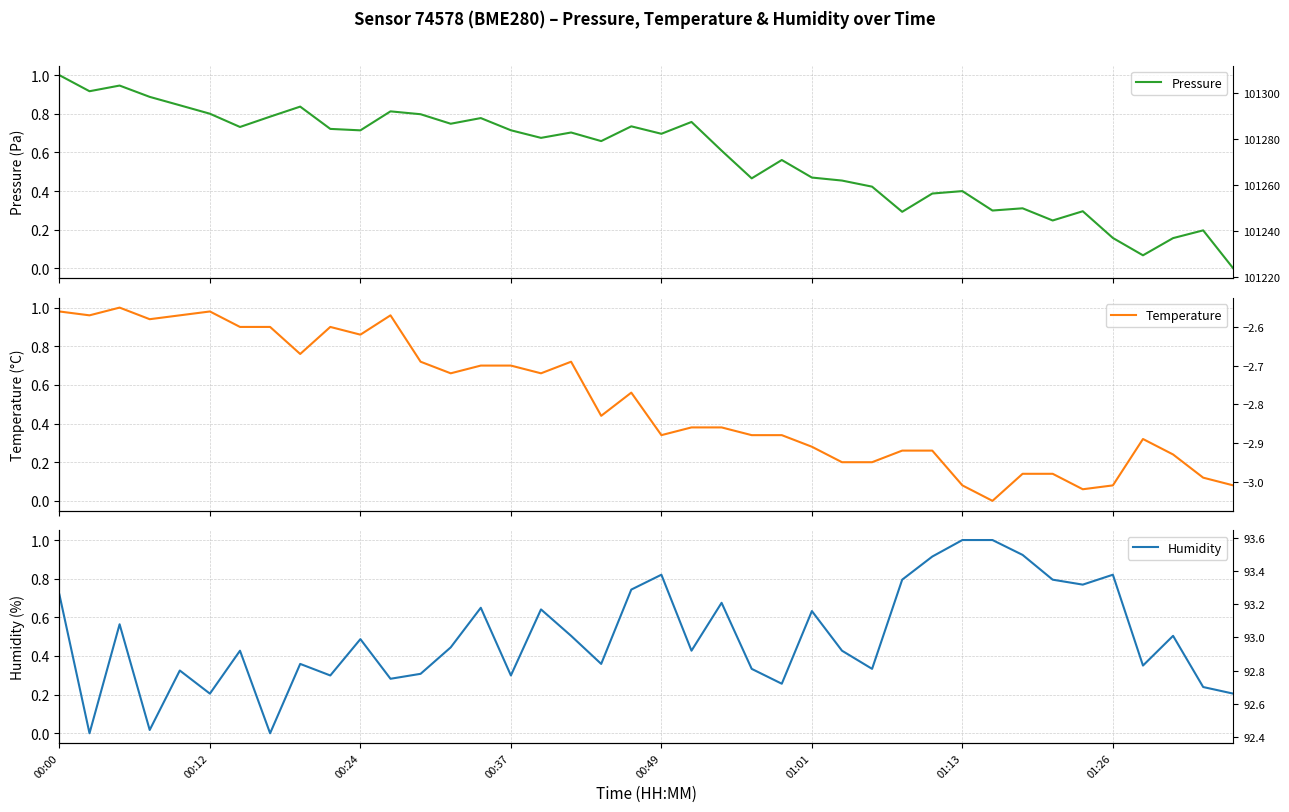

What is the maximum value shown in the chart?

1.0